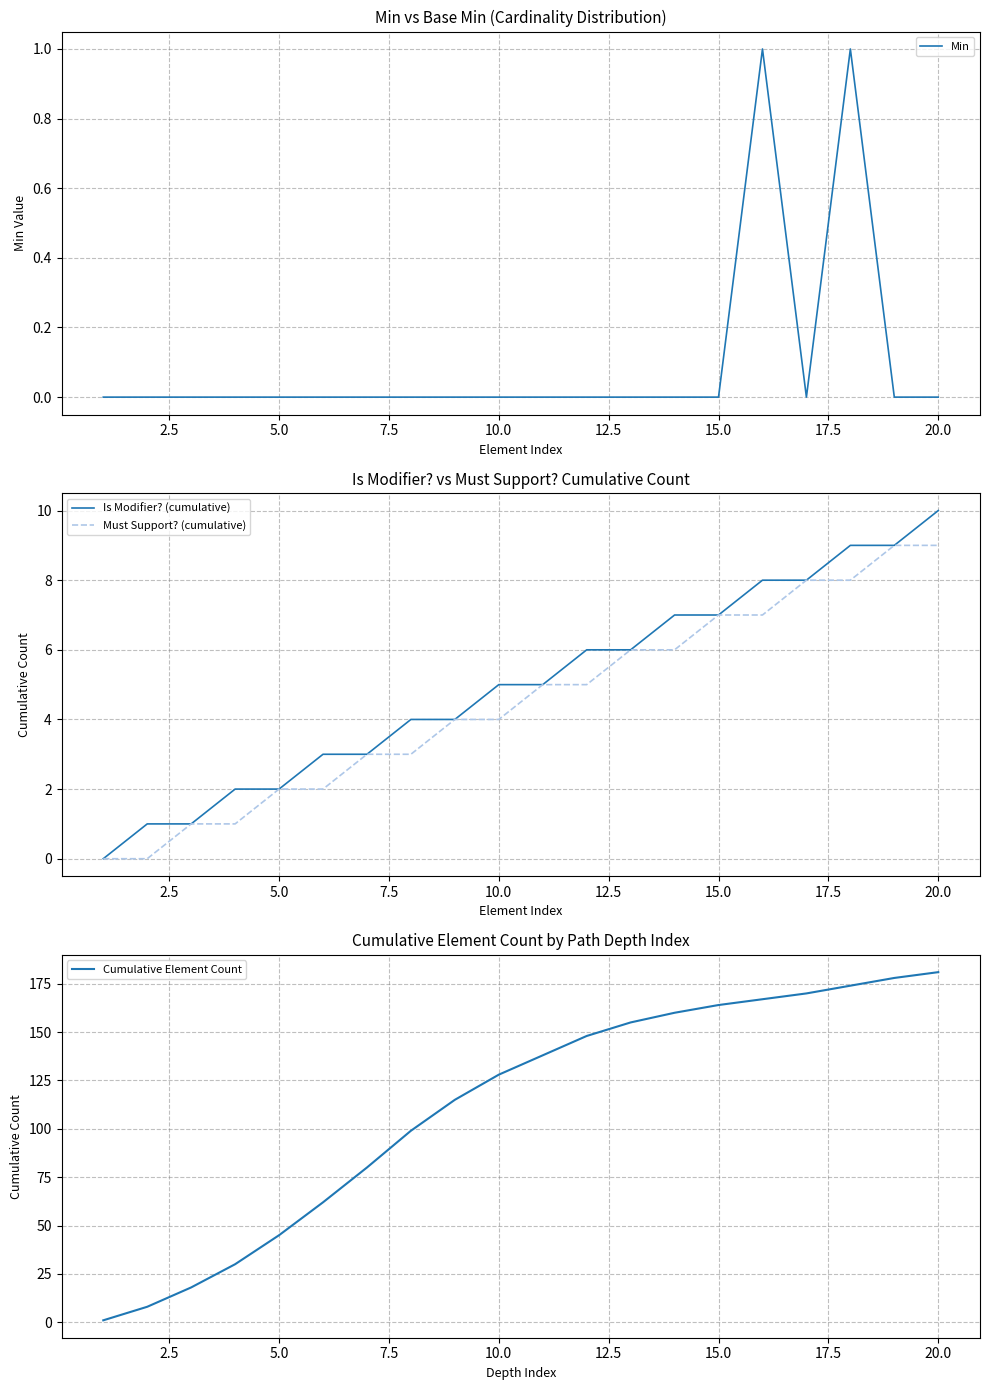

What is the difference between the second highest and second lowest values in the Cumulative Element Count series?

170